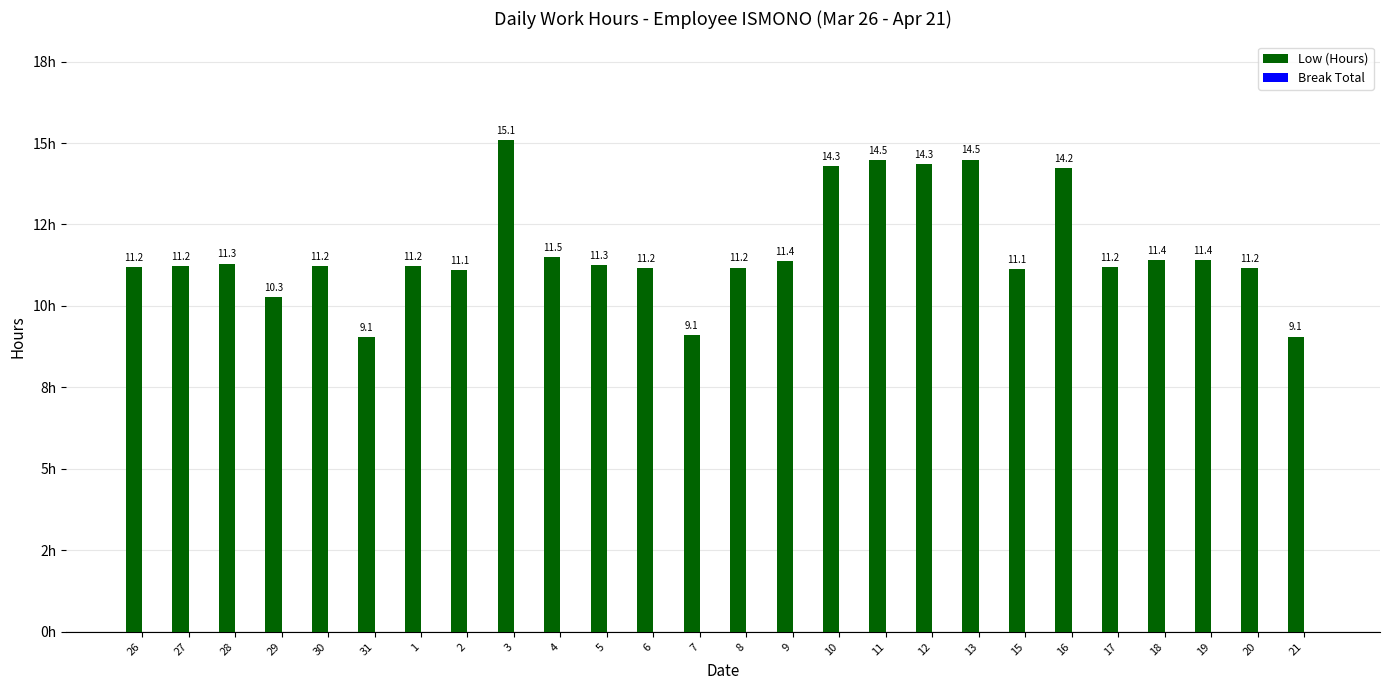

Does the chart contain any negative values?

No